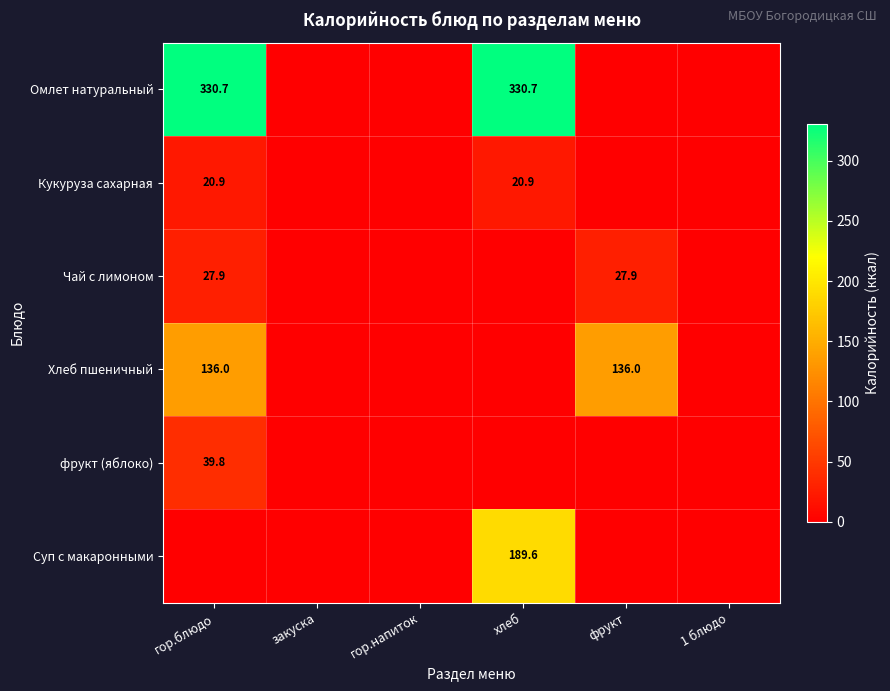

What is the total value across all series at гор.блюдо?

555.3